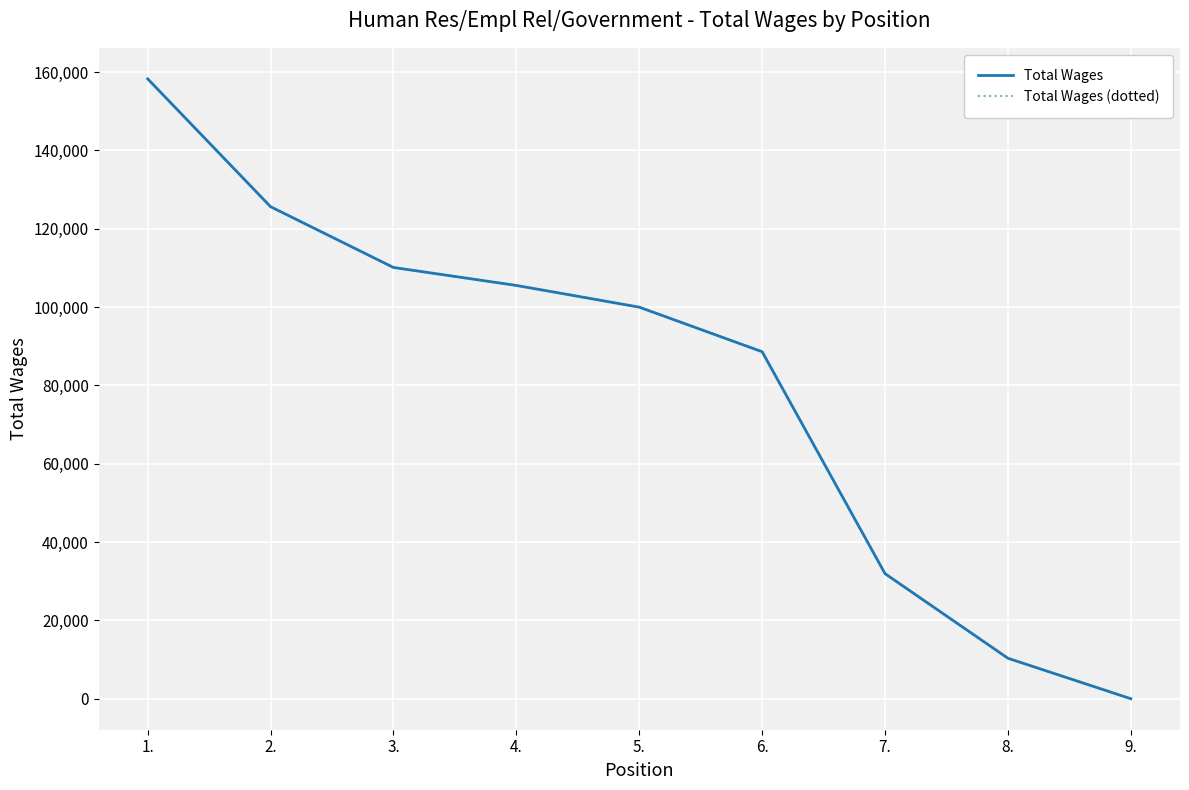

What is the total value across all series at 9.?

8